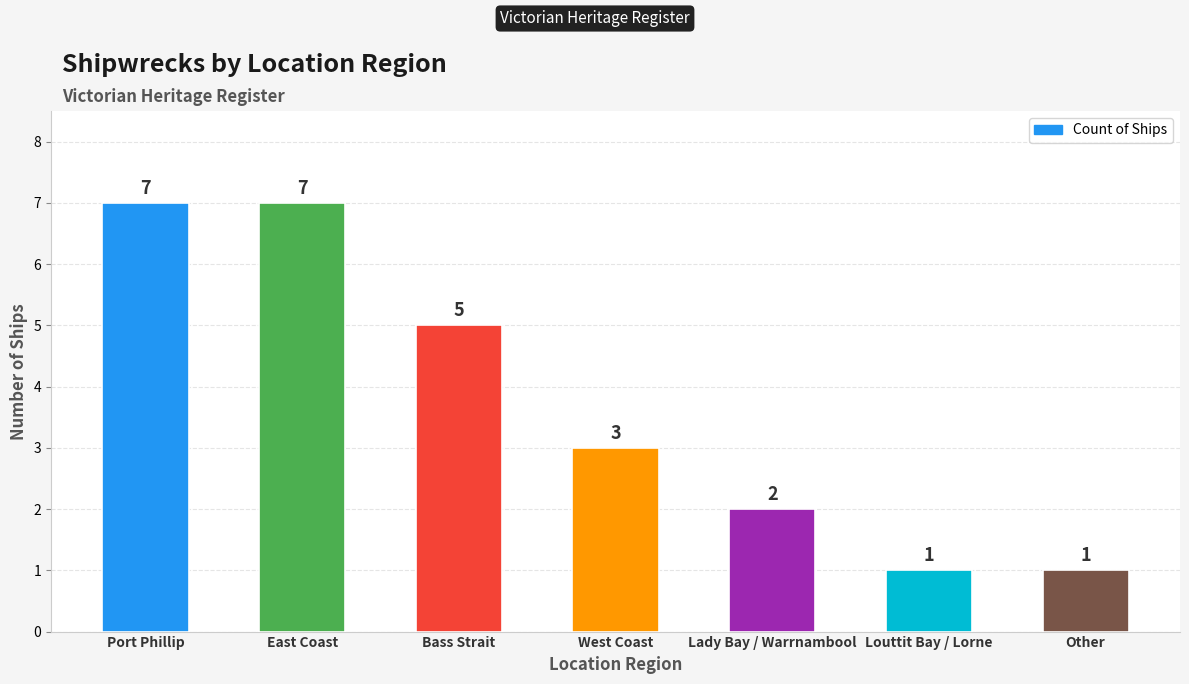

What is the maximum value shown in the chart?

7